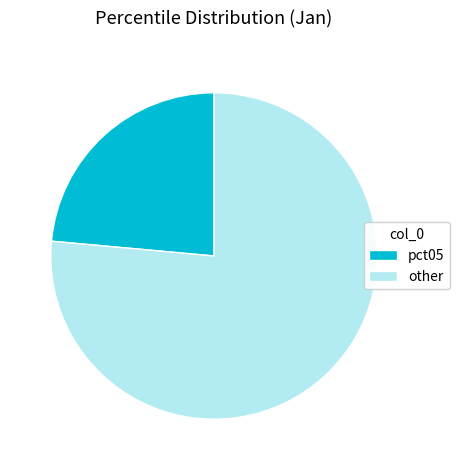

Rank the categories by value from highest to lowest.

other, pct05